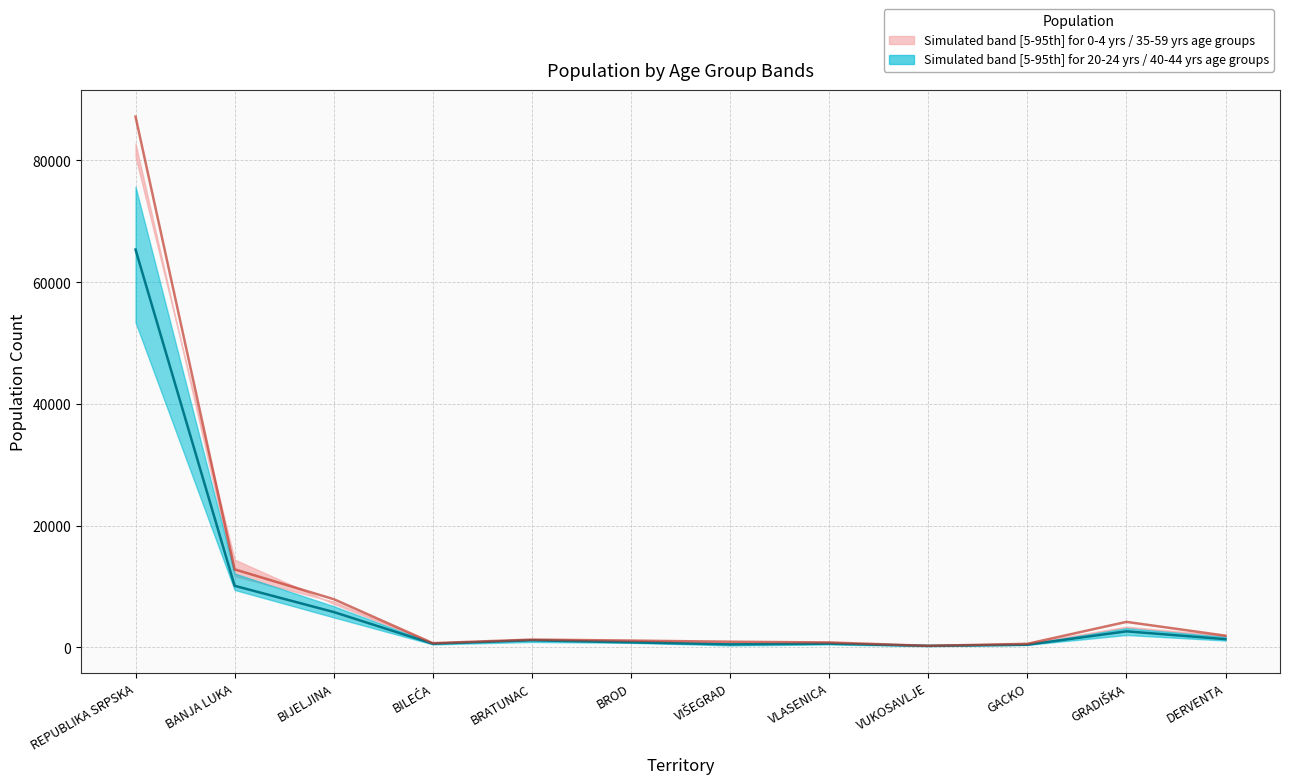

Reading left to right, what are all the values shown in this chart?

20-24 yrs median (teal): 65363	10117	5809	603	1167	824	490	612	256	428	2638	1350
55-59 yrs median (pink): 87204	12816	7923	695	1280	1119	927	814	249	585	4190	1924